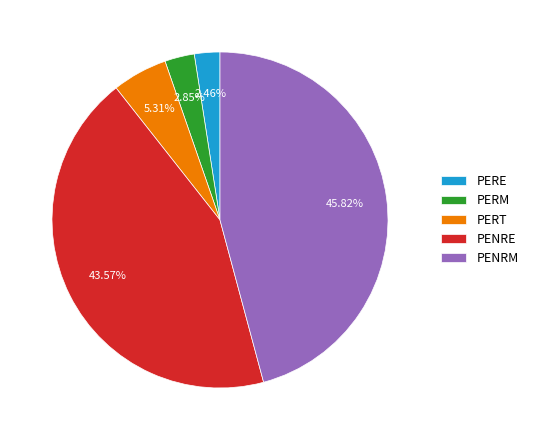

What percentage is the PENRE slice, to the nearest percent?

44%